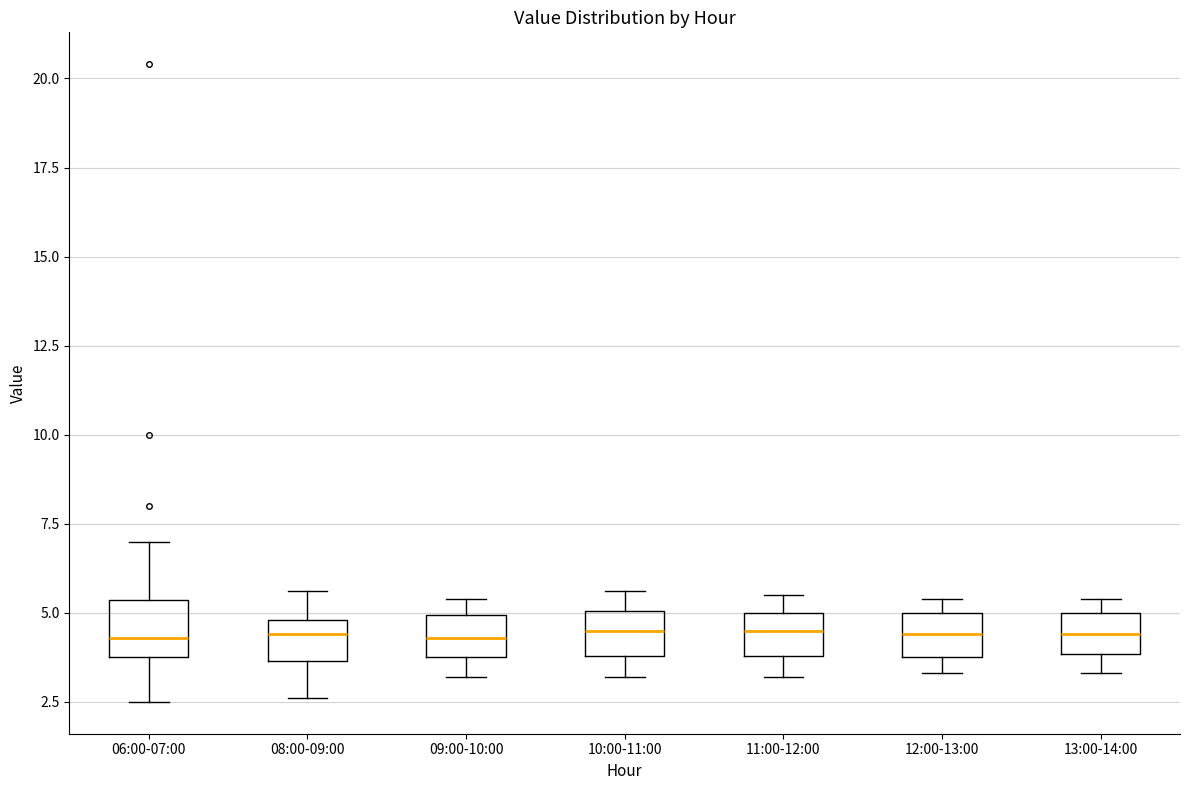

Reading left to right, read every box against the y-axis: the position of its median line, the range the box covers, and the ends of its whiskers. The values are not printed on the chart, so give them approximately, as read against the axis.

06:00-07:00: median 4.5, box 4.0 to 5.5, whiskers 2.5 to 7.0
08:00-09:00: median 4.5, box 3.5 to 5.0, whiskers 2.5 to 5.5
09:00-10:00: median 4.5, box 4.0 to 5.0, whiskers 3.0 to 5.5
10:00-11:00: median 4.5, box 4.0 to 5.0, whiskers 3.0 to 5.5
11:00-12:00: median 4.5, box 4.0 to 5.0, whiskers 3.0 to 5.5
12:00-13:00: median 4.5, box 4.0 to 5.0, whiskers 3.5 to 5.5
13:00-14:00: median 4.5, box 4.0 to 5.0, whiskers 3.5 to 5.5